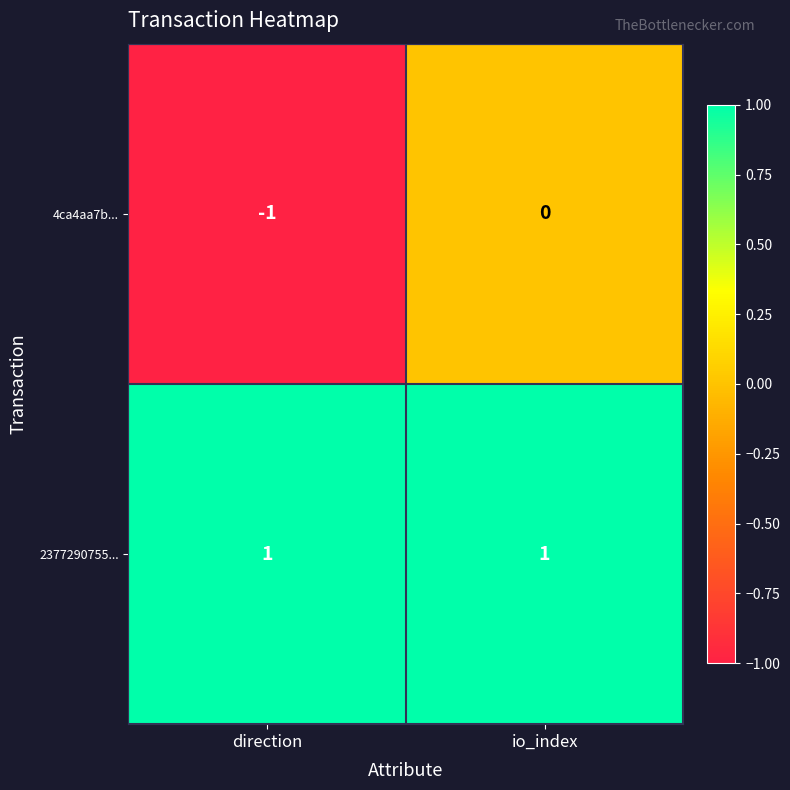

Which series changed the most between direction and io_index?

4ca4aa7b...